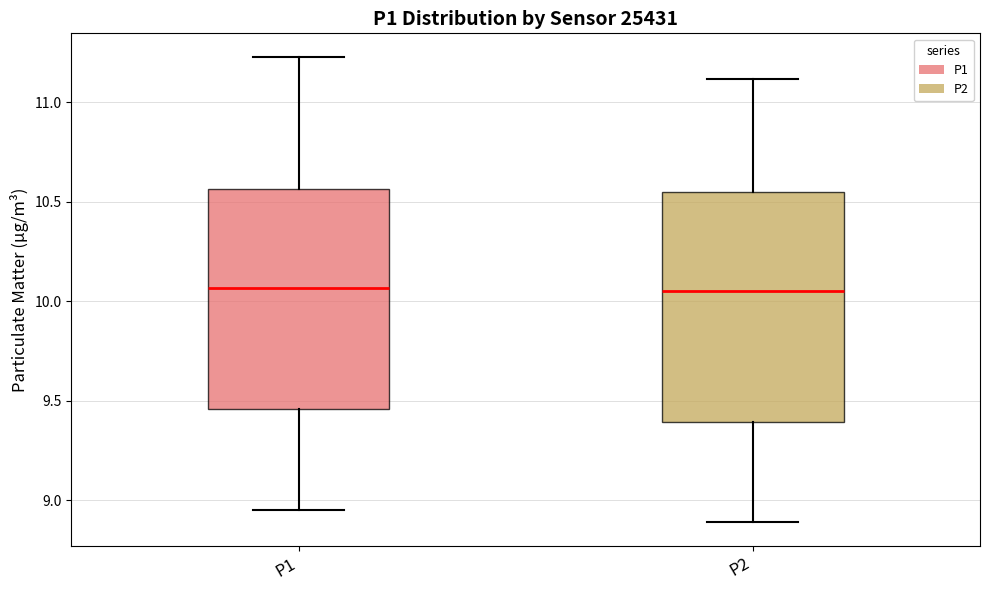

Reading left to right, read every box against the y-axis: the position of its median line, the range the box covers, and the ends of its whiskers. The values are not printed on the chart, so give them approximately, as read against the axis.

P1: median 10.05, box 9.45 to 10.55, whiskers 8.95 to 11.25
P2: median 10.05, box 9.40 to 10.55, whiskers 8.90 to 11.10